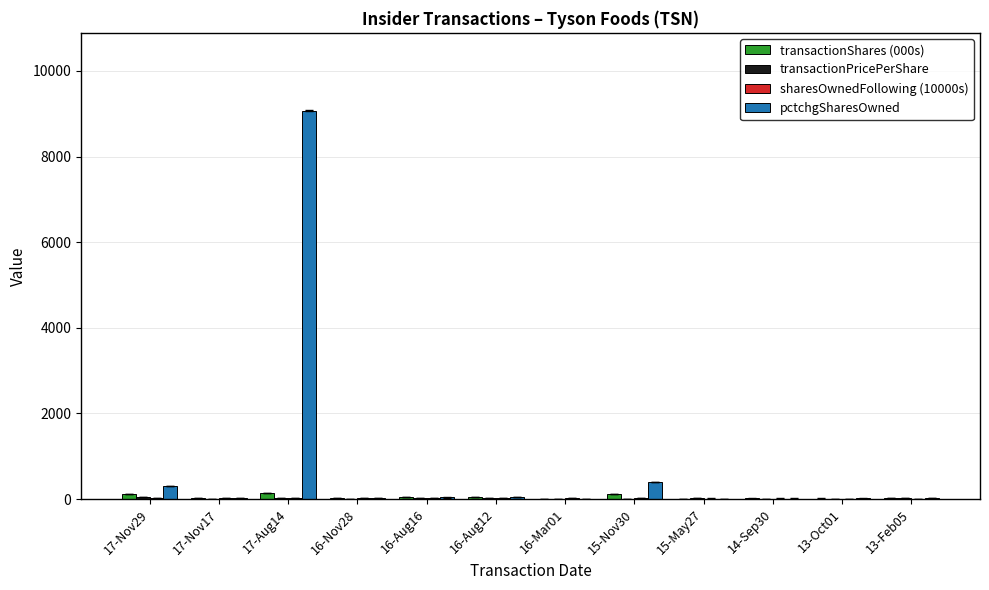

At which label does pctchgSharesOwned first exceed 21?

17-Nov29